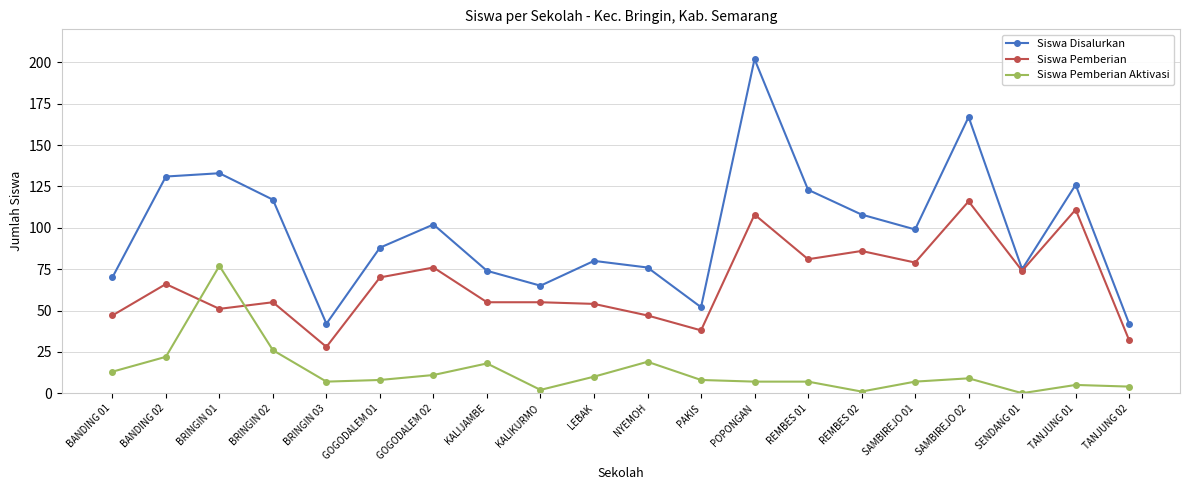

Rank the series at BANDING 01 from lowest to highest value.

Siswa Pemberian Aktivasi, Siswa Pemberian, Siswa Disalurkan